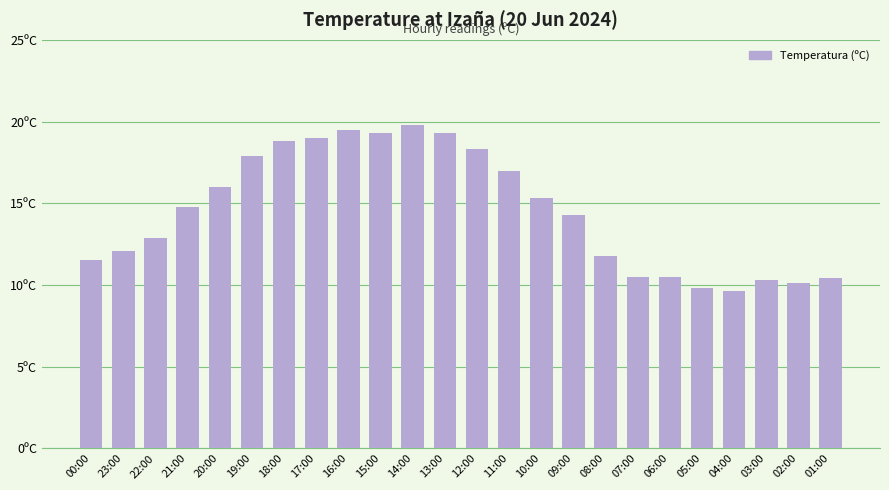

Reading left to right, transcribe all the data shown in this chart.

00:00=11.5	23:00=12.1	22:00=12.9	21:00=14.8	20:00=16.0	19:00=17.9	18:00=18.8	17:00=19.0	16:00=19.5	15:00=19.3	14:00=19.8	13:00=19.3	12:00=18.3	11:00=17.0	10:00=15.3	09:00=14.3	08:00=11.8	07:00=10.5	06:00=10.5	05:00=9.8	04:00=9.6	03:00=10.3	02:00=10.1	01:00=10.4